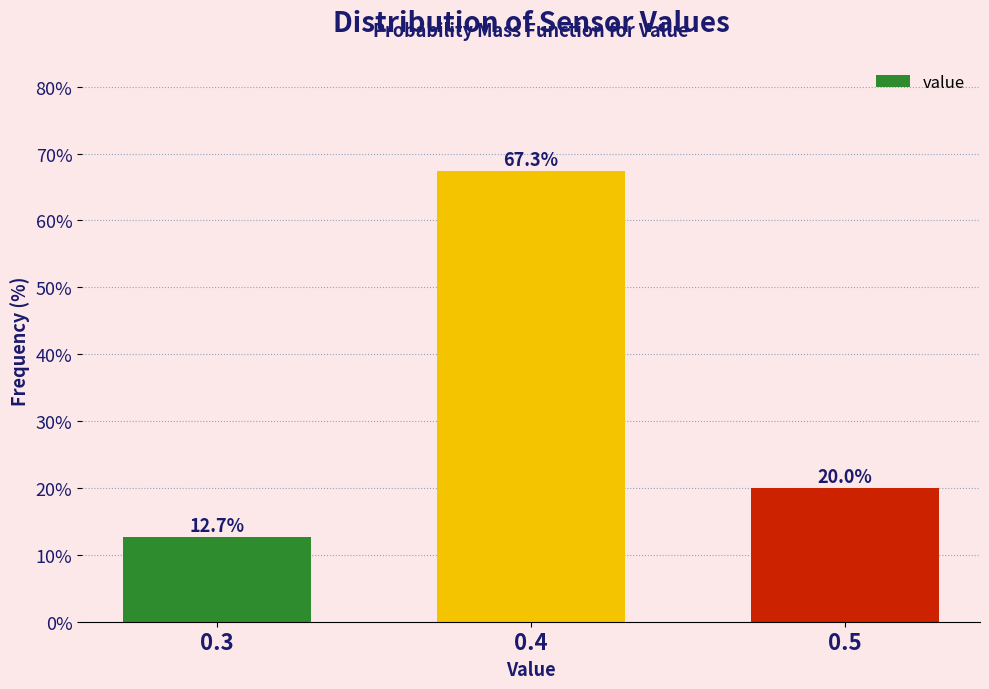

Reading left to right, list all the values displayed in this chart.

12.7	67.3	20.0